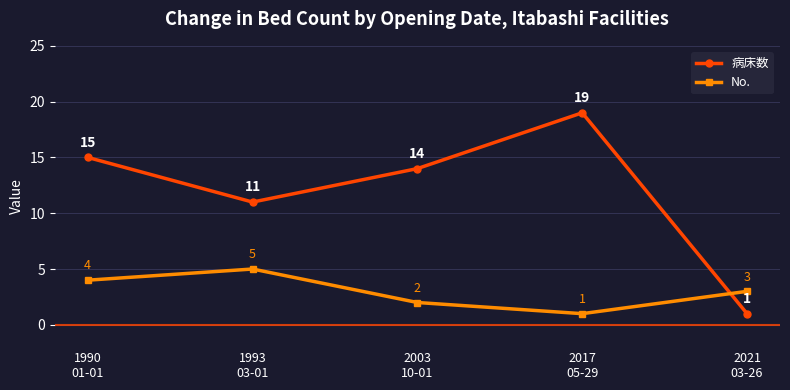

What is the label of the 4th point from the left?

2017
05-29